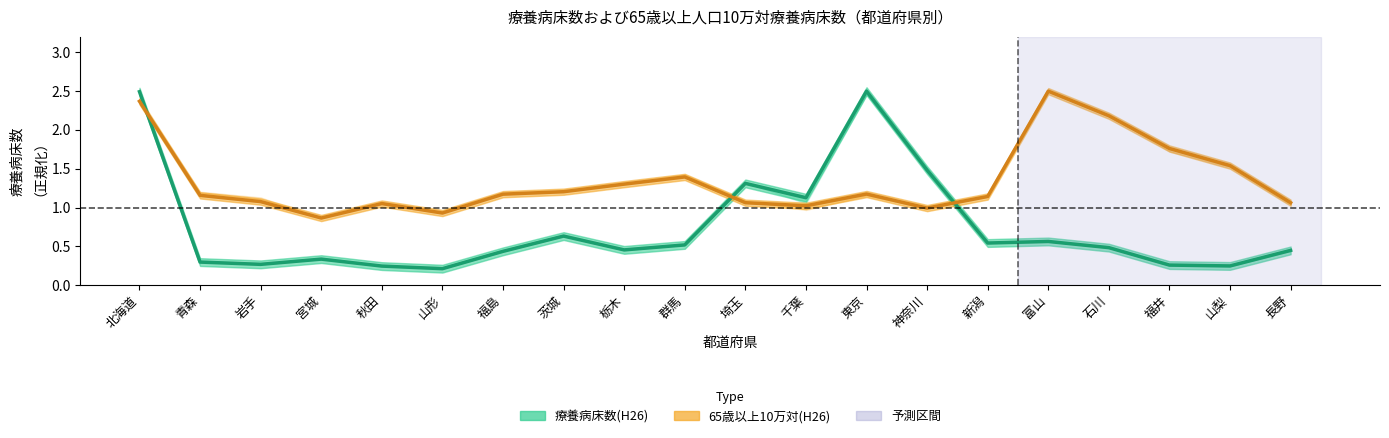

What is the difference between the maximum and minimum values in the 65歳以上10万対(H26) series?

1.6